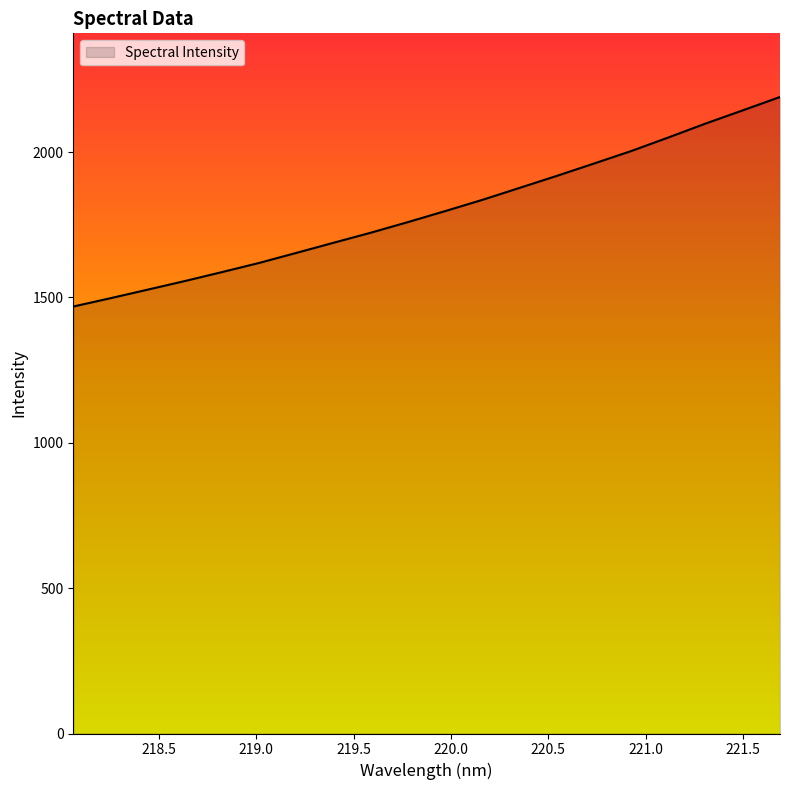

What is the average value?

1797.5